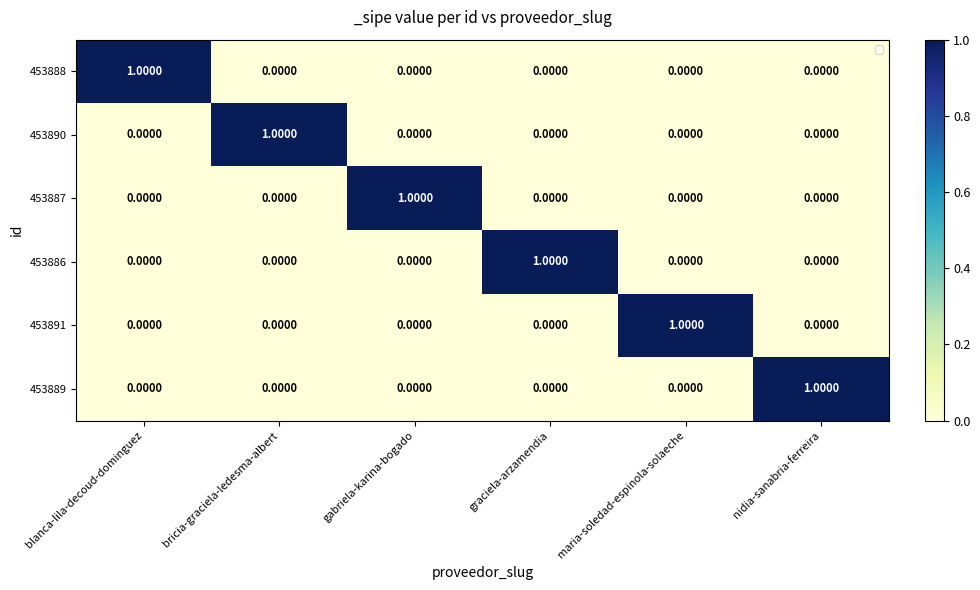

At how many categories does at least one series exceed 0?

6